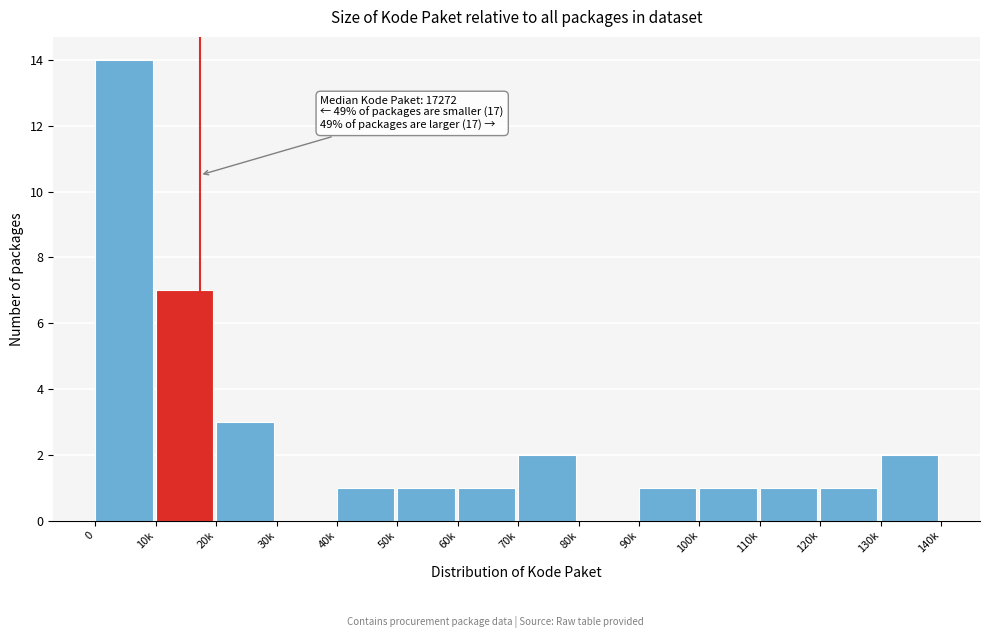

Reading left to right, extract all data points from this chart.

0=14	10k=7	20k=3	30k=0	40k=1	50k=1	60k=1	70k=2	80k=0	90k=1	100k=1	110k=1	120k=1	130k=2